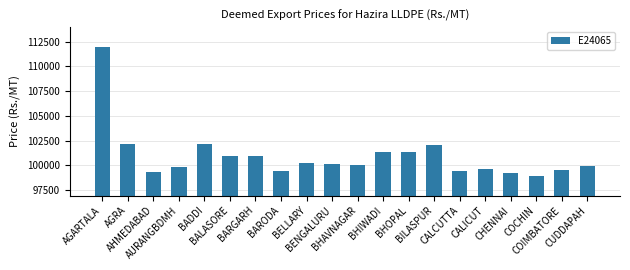

What is the difference between the second highest and second lowest values?

2866